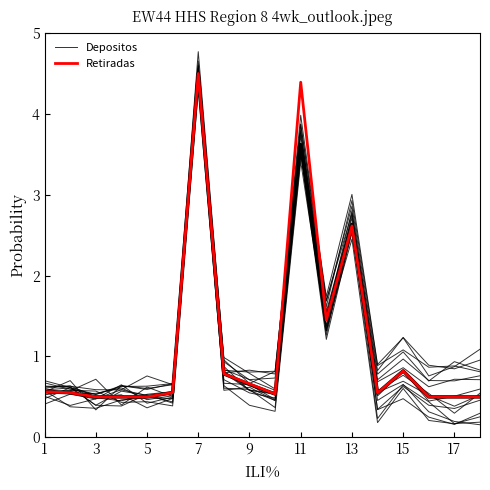

At how many categories does at least one series exceed 2?

3